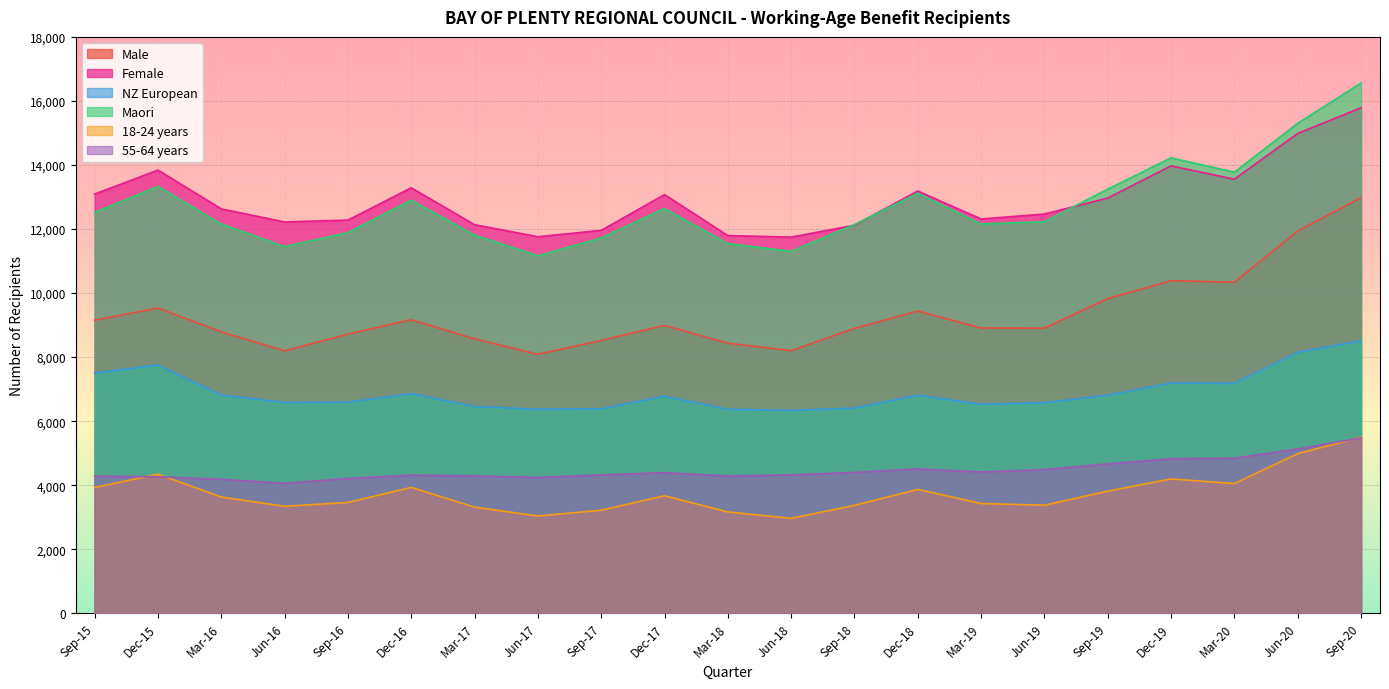

What is the lowest value of the Female series?

11748